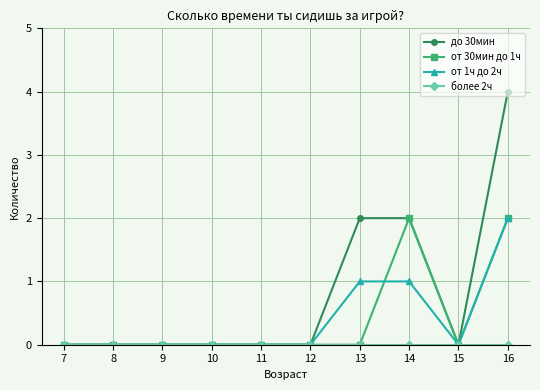

The value of до 30мин at 8 is 0. True or false?

True